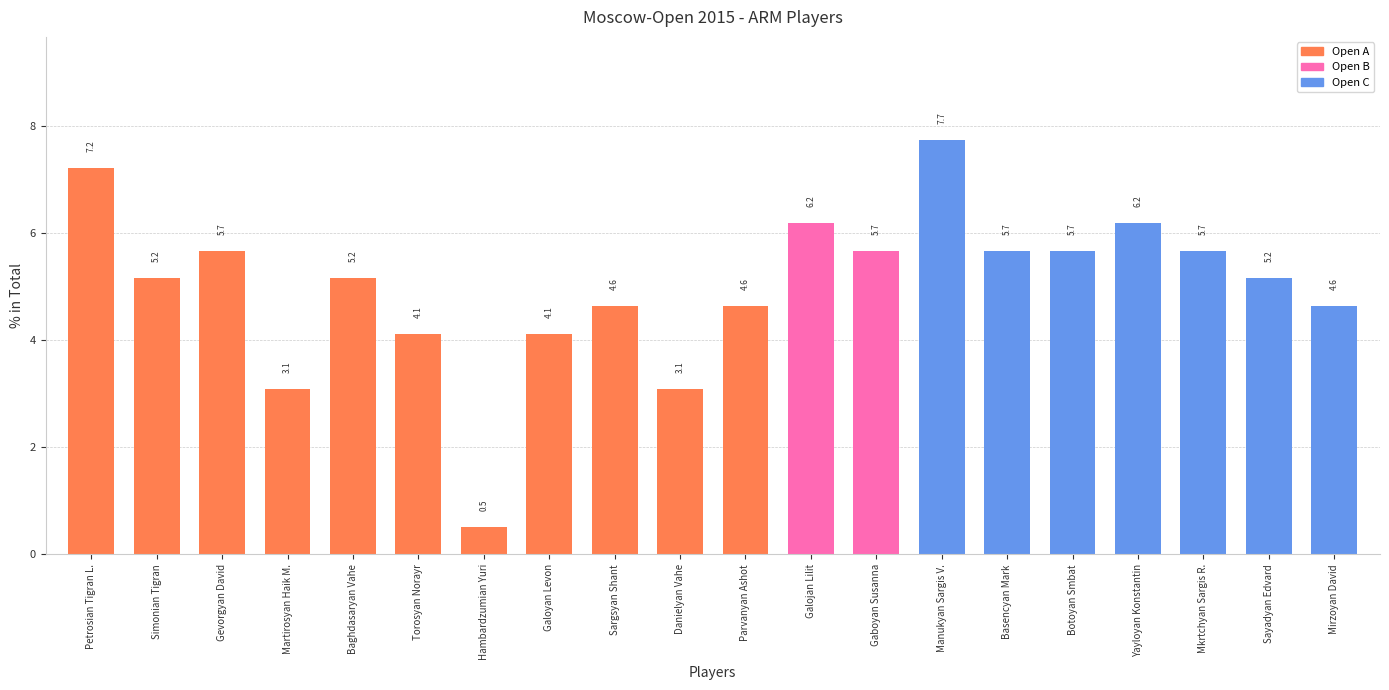

Where does the data first go above 5?

Petrosian Tigran L.